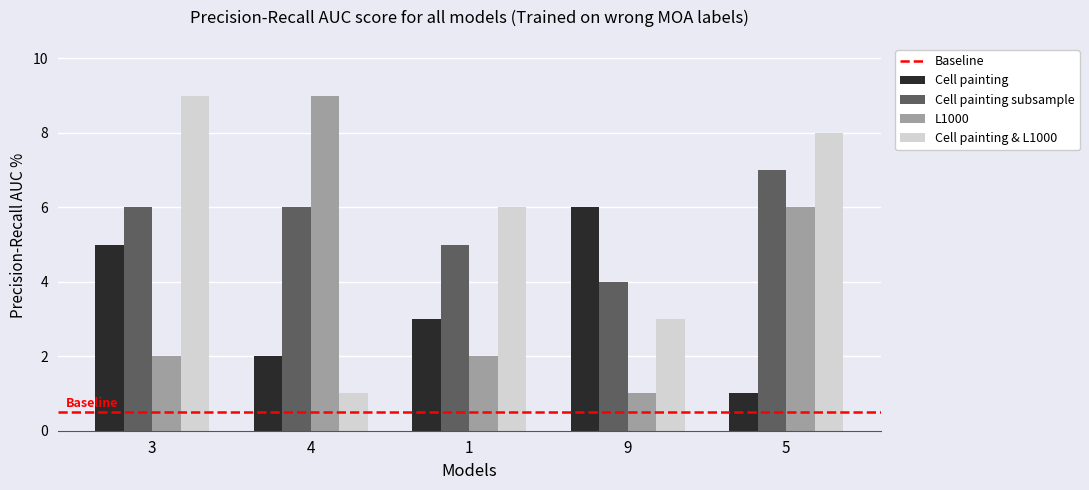

Is the value of Cell painting subsample at 4 greater than the value of L1000 at 9?

Yes